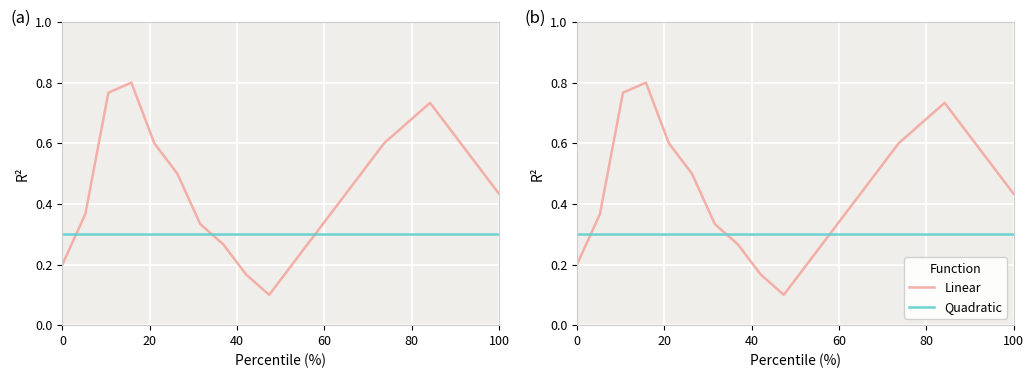

What is the maximum value shown in the chart?

0.8